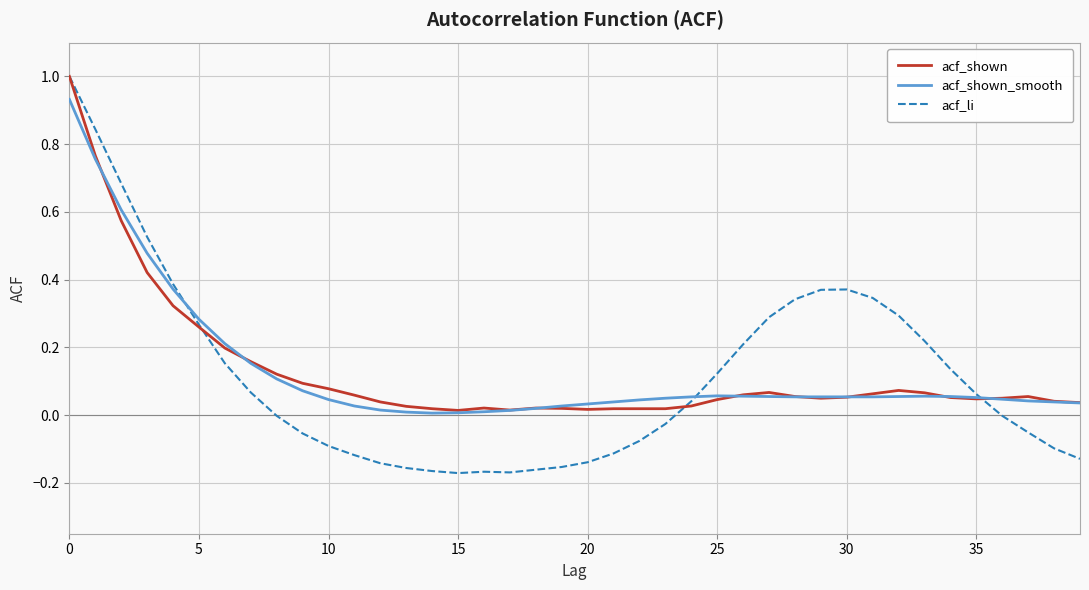

What are all the series names shown in the legend?

acf_shown, acf_shown_smooth, acf_li